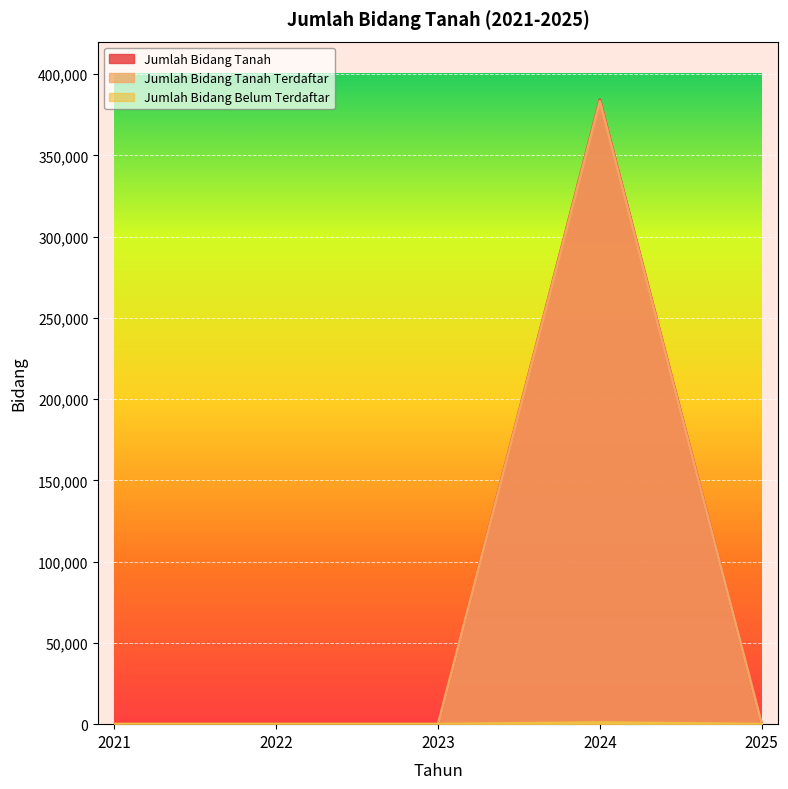

True or false: Jumlah Bidang Tanah Terdaftar and Jumlah Bidang Tanah intersect in this chart.

False